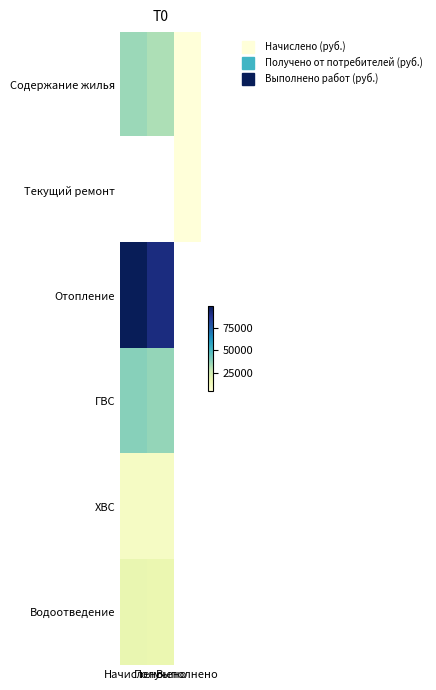

What is the highest value of the Отопление series?

99800.2